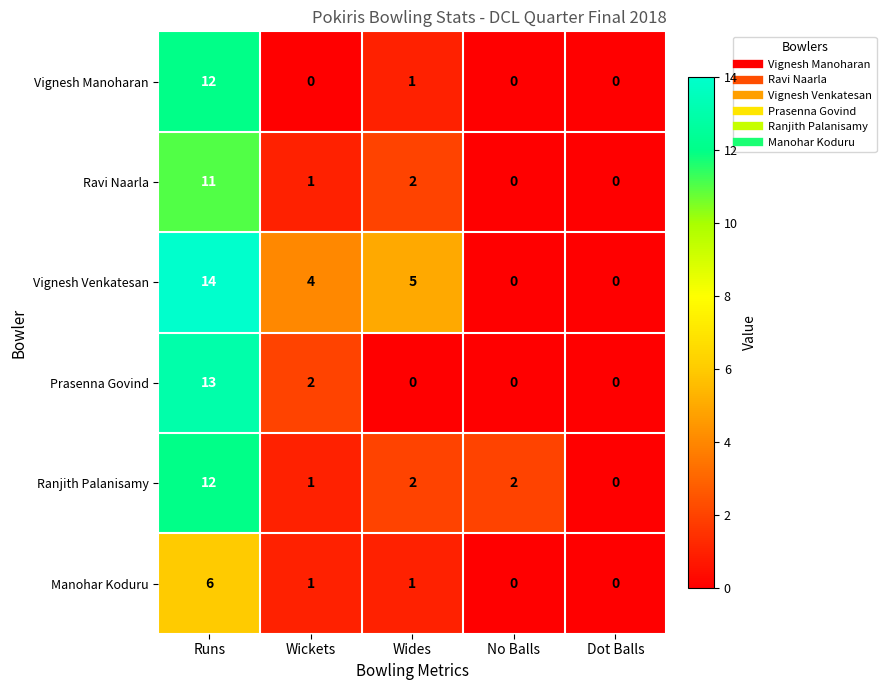

True or false: Manohar Koduru has a value of 10 at Runs.

False